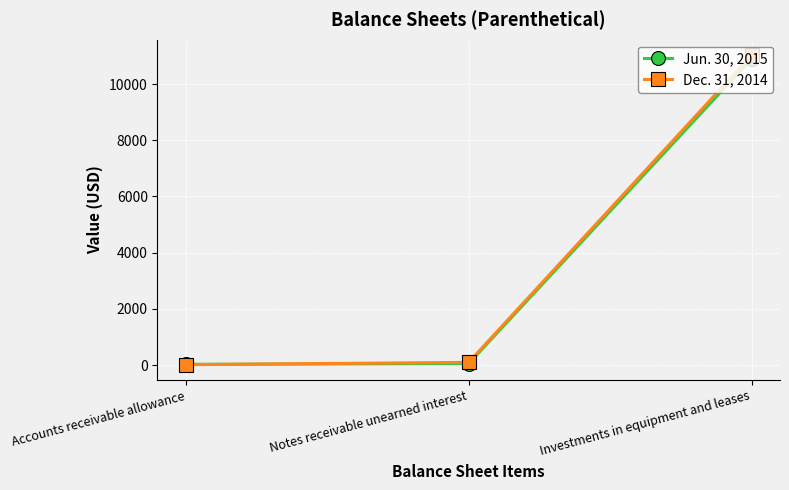

Where is Jun. 30, 2015 nearest to the value 5463?

Notes receivable unearned interest